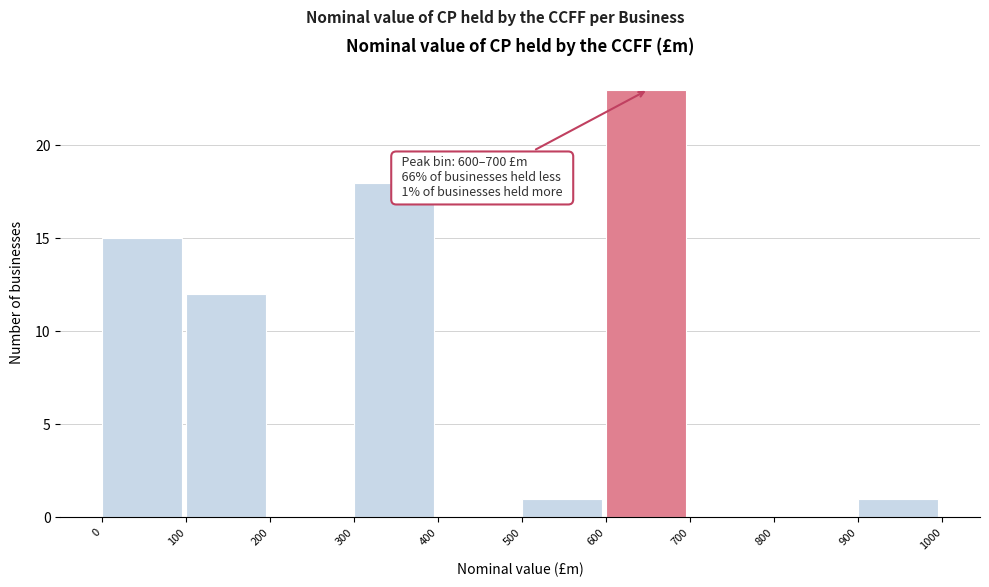

Over which range of the x-axis is the bar tallest?

600 to 700